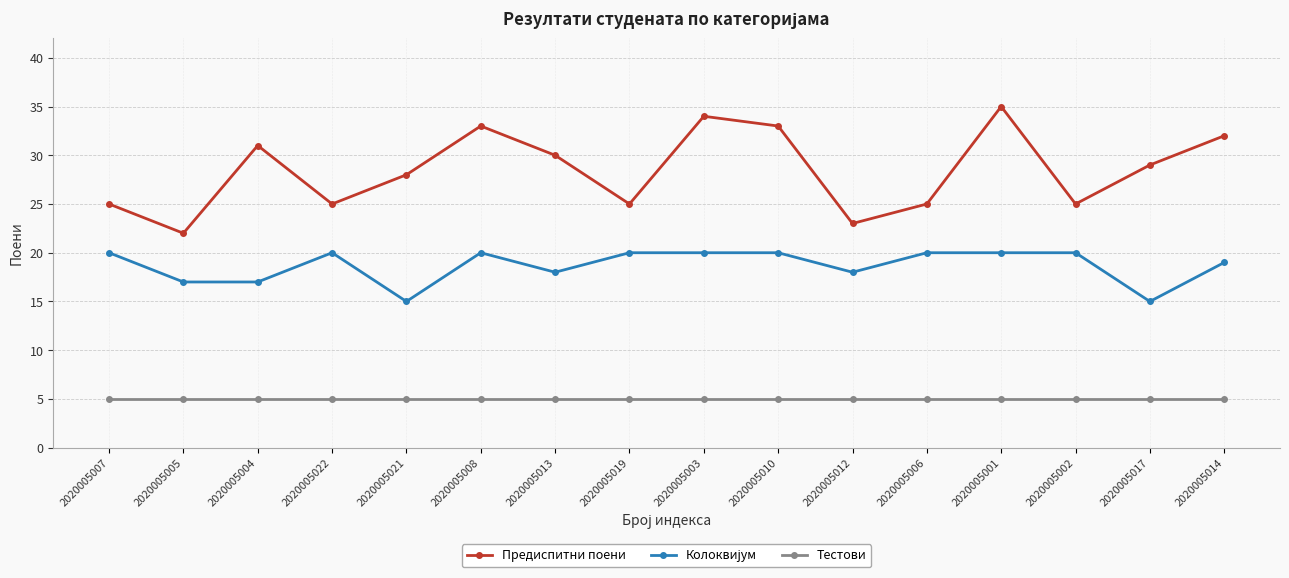

In Предиспитни поени, how many points are higher than both neighbors (excluding endpoints)?

4